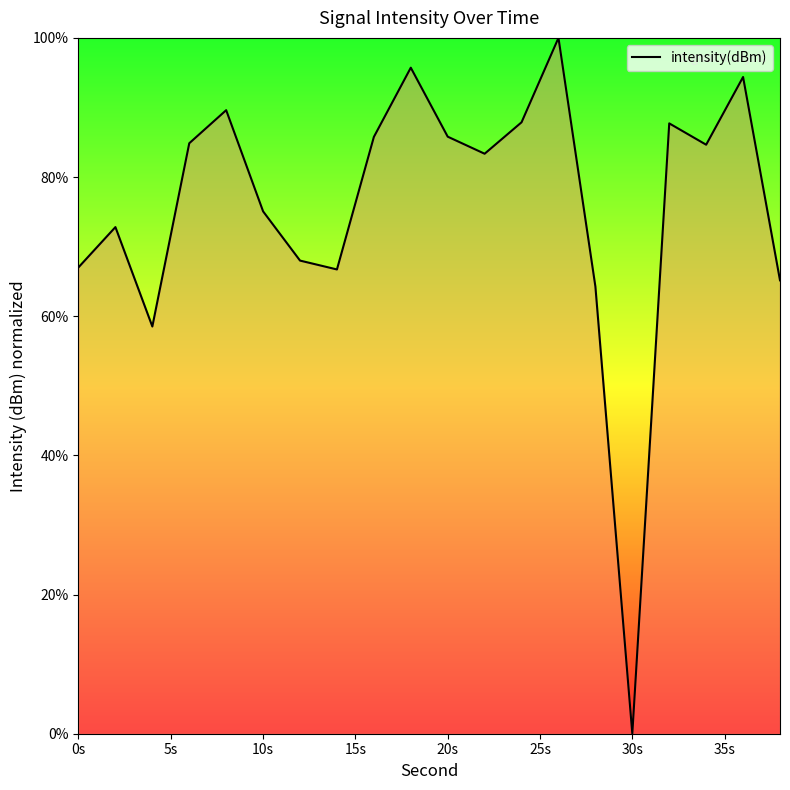

What is the maximum value shown in the chart?

100.0